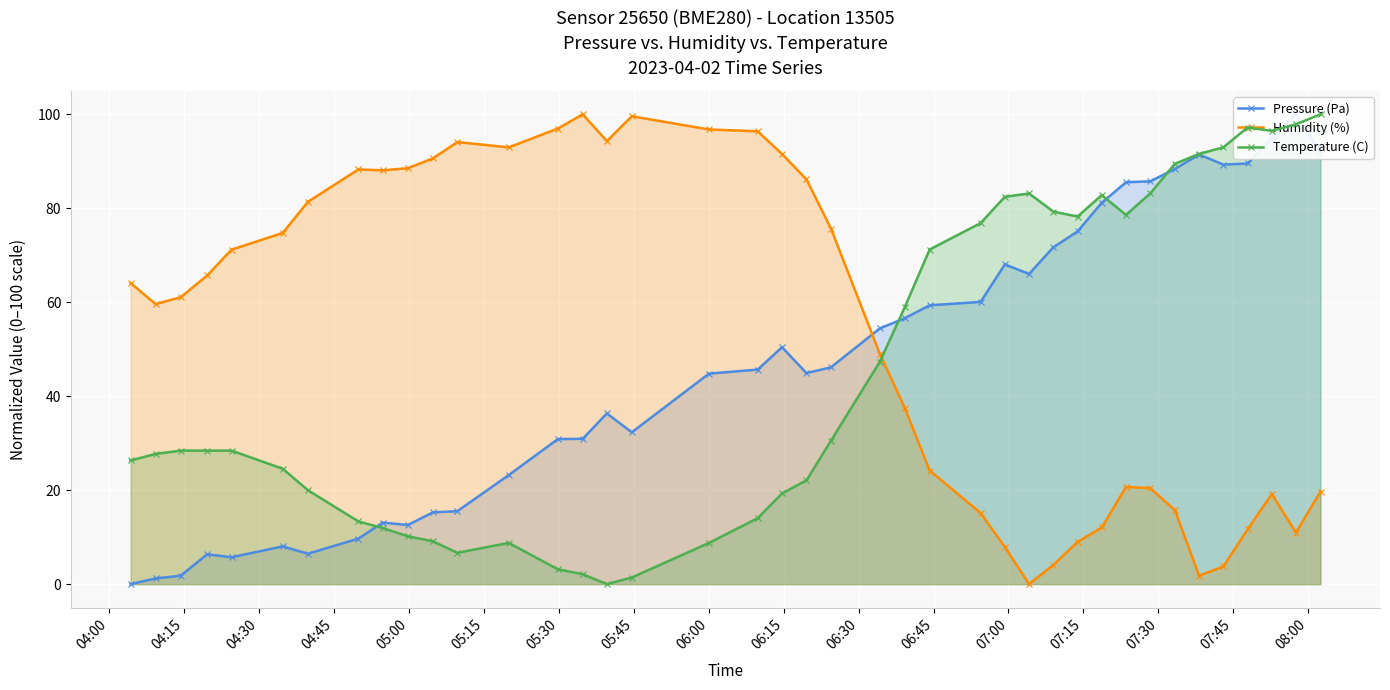

Which series has the largest range (max minus min)?

Pressure (Pa)